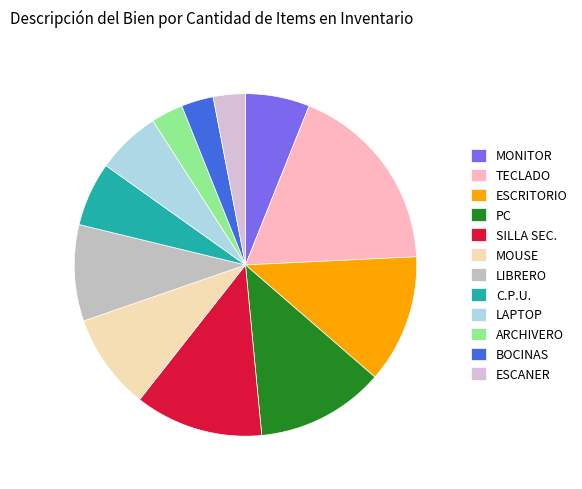

Which category has the biggest portion of the pie?

TECLADO